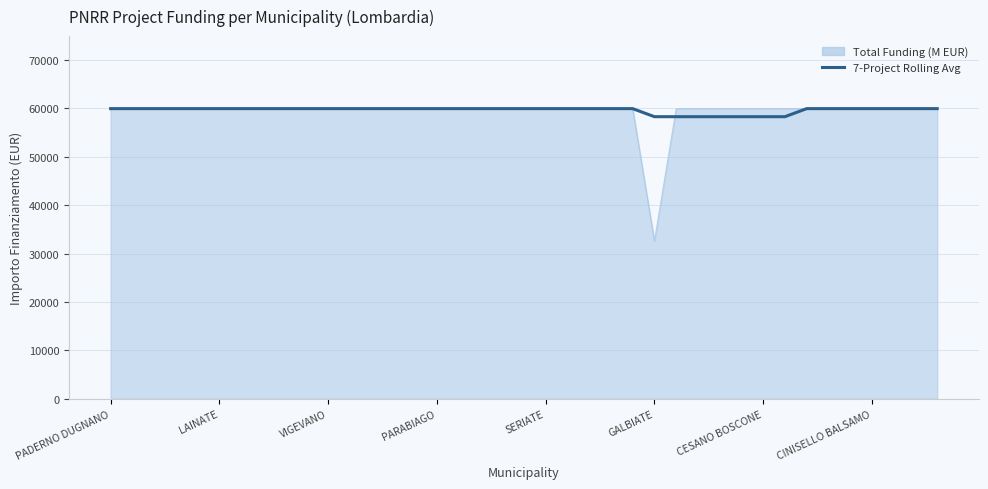

Which series has the widest spread of values?

Total Funding (M EUR)